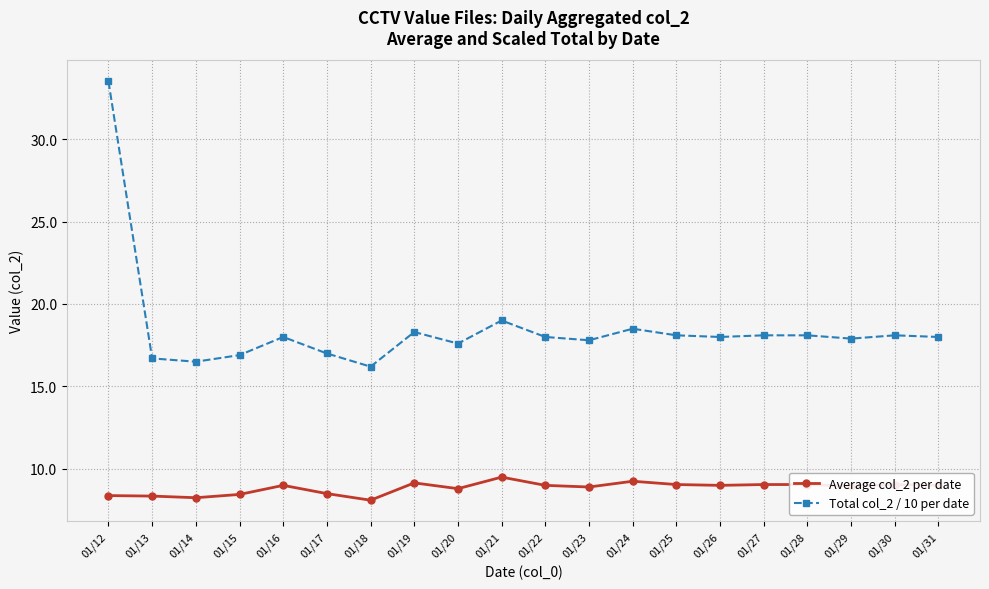

Where is Total col_2 / 10 per date nearest to the value 24?

01/21